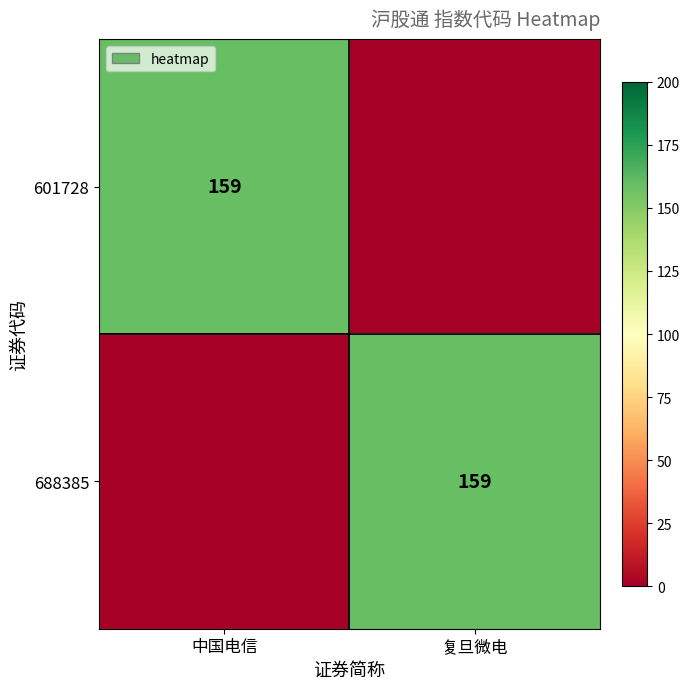

True or false: 601728 has a value of 159 at 中国电信.

True